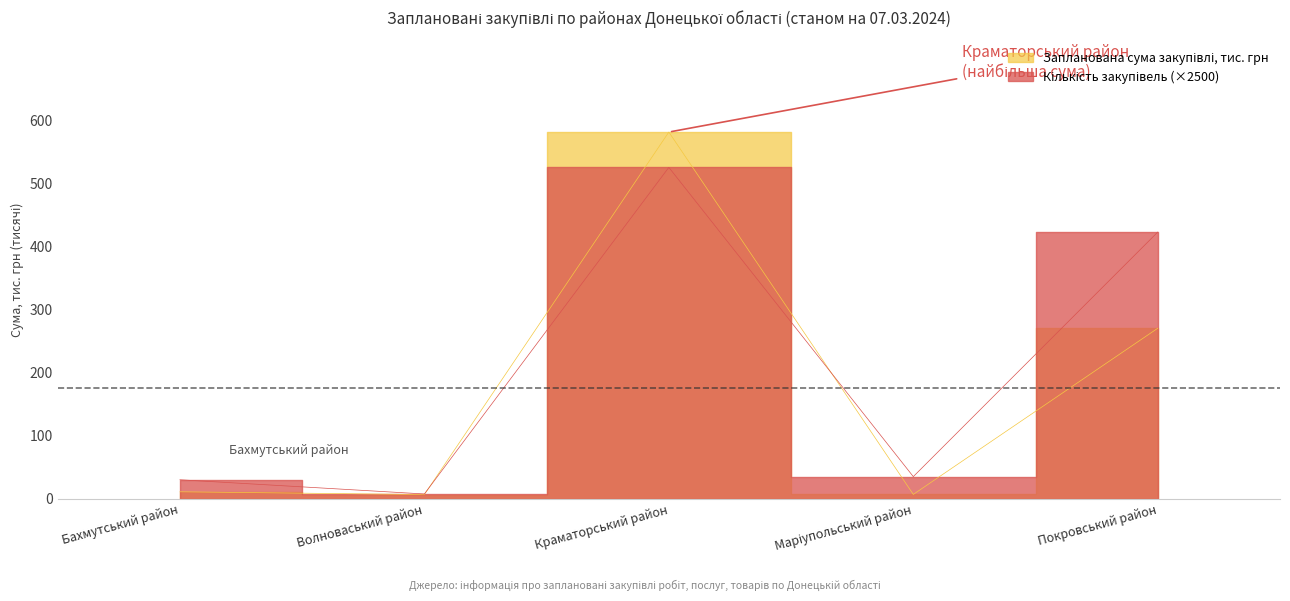

After their last crossing, which series has the higher values: Запланована сума закупівлі, тис. грн or Кількість закупівель?

Кількість закупівель